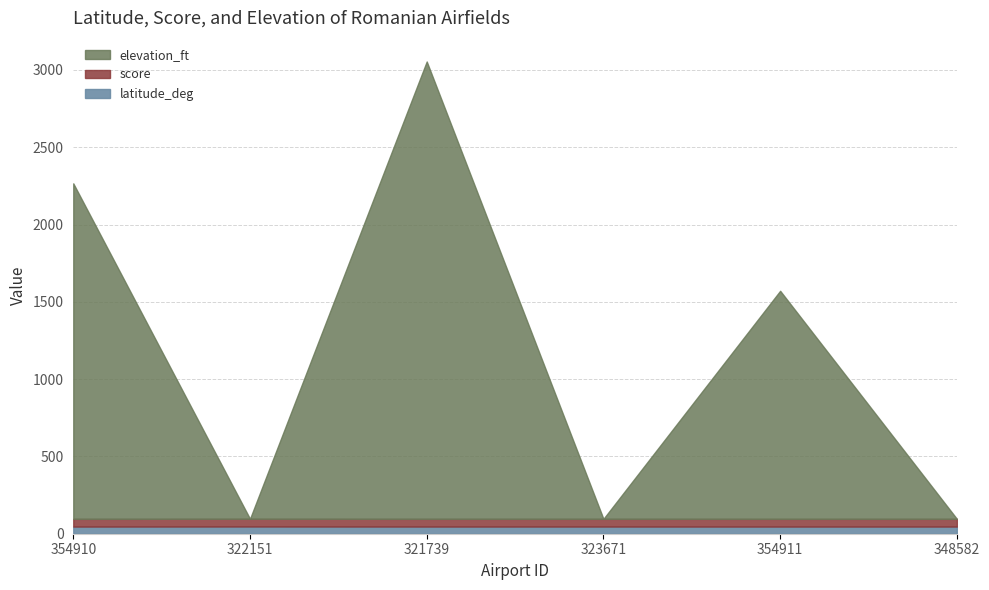

True or false: score has a value of 30.2 at 322151.

False